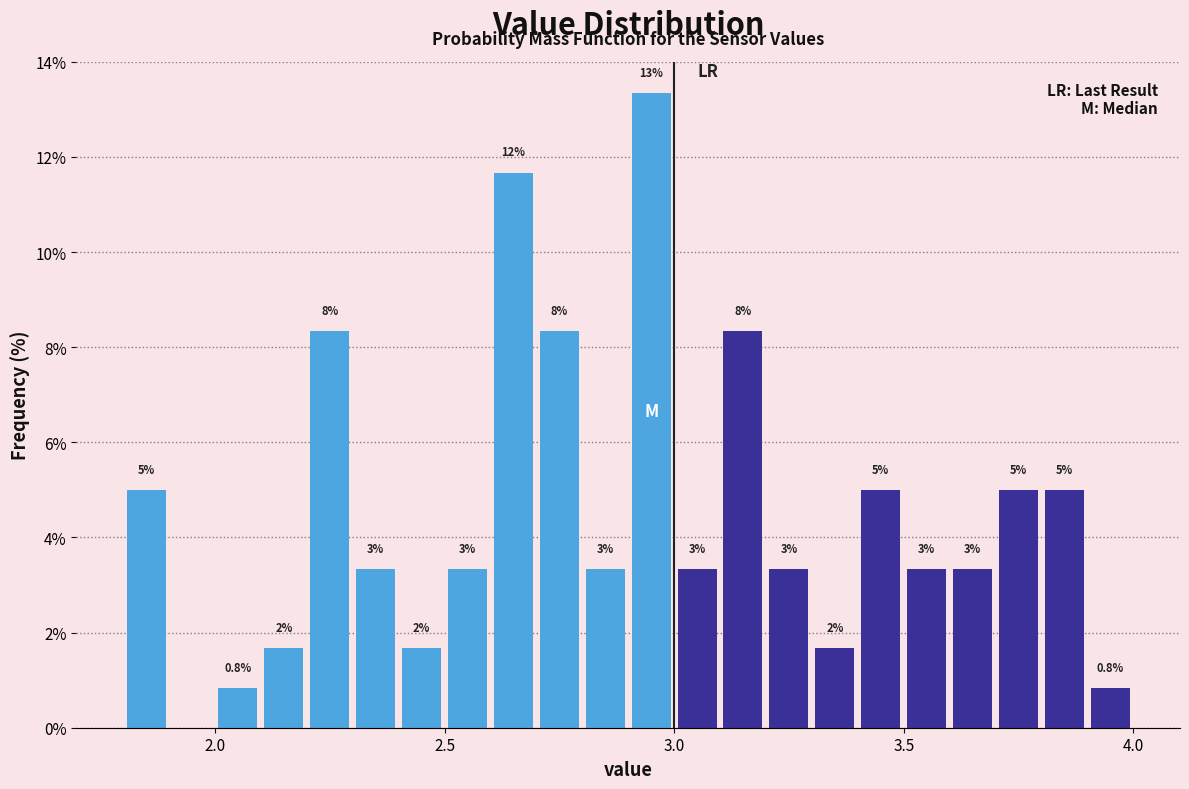

Read against the x-axis, roughly where is the centre of the tallest bar?

2.95